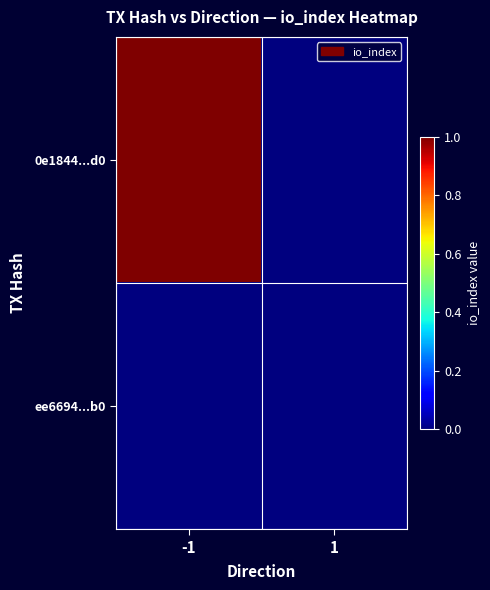

Which category has the lowest value across all series?

1